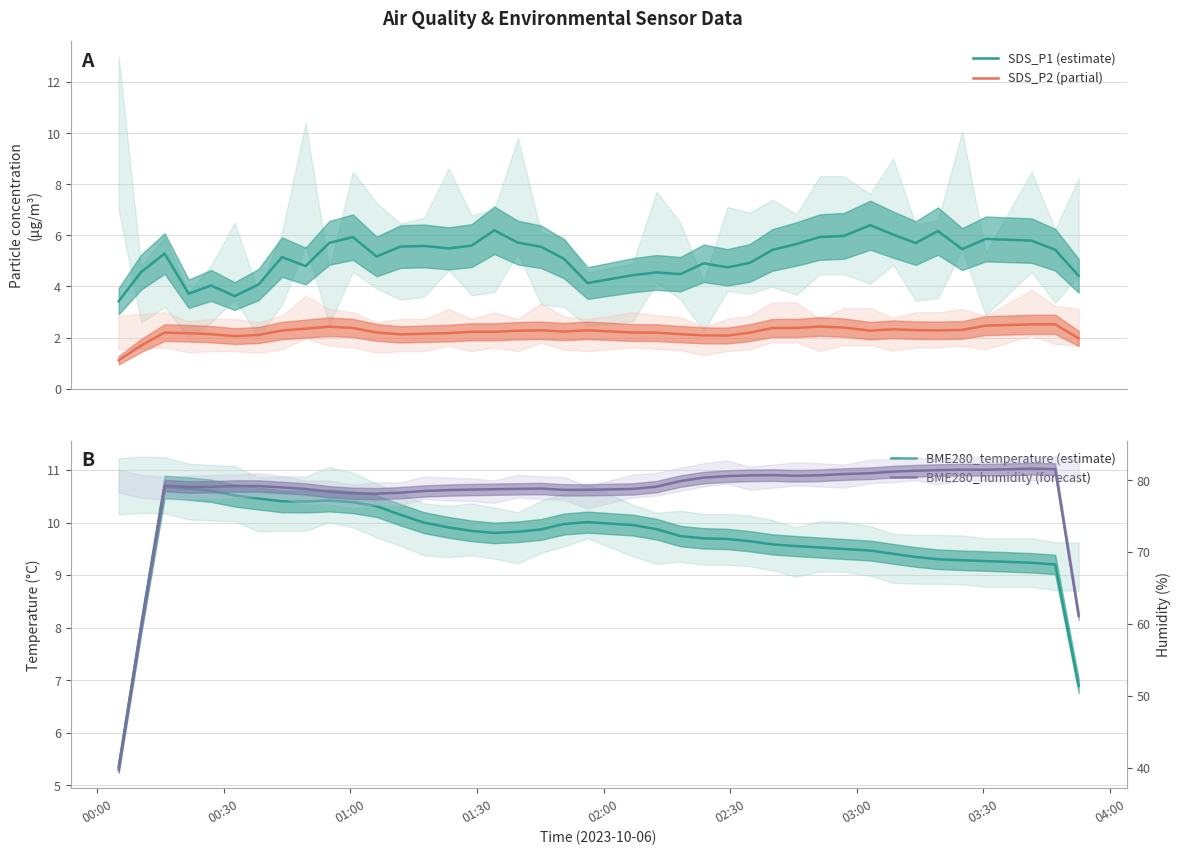

In BME280_temperature (estimate), how many points are higher than both neighbors (excluding endpoints)?

3